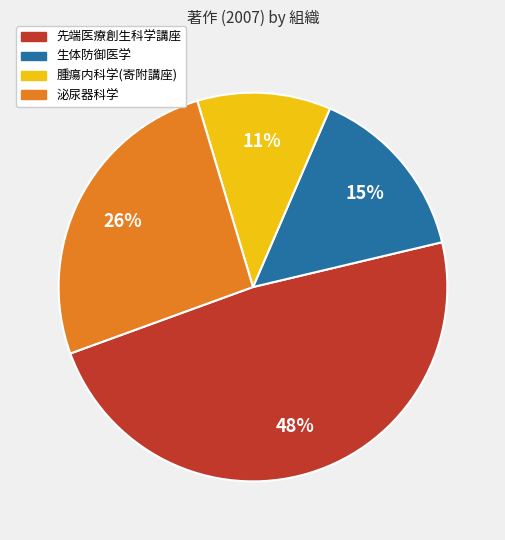

Which category has the smallest portion of the pie?

腫瘍内科学(寄附講座)